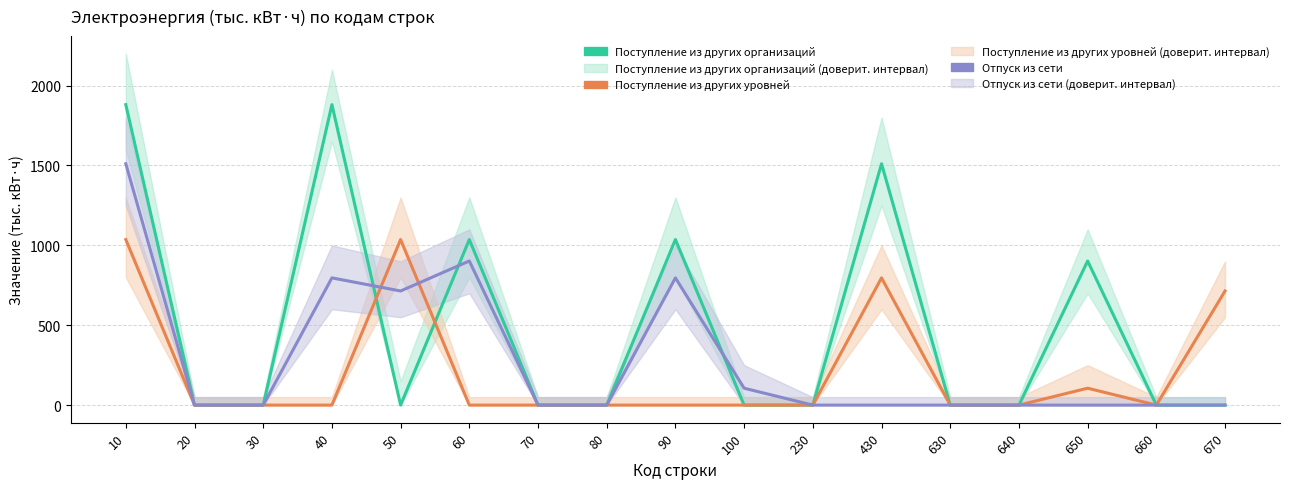

List the labels in order of Отпуск из сети value, smallest first.

20, 30, 70, 80, 230, 430, 630, 640, 650, 660, 670, 100, 50, 40, 90, 60, 10